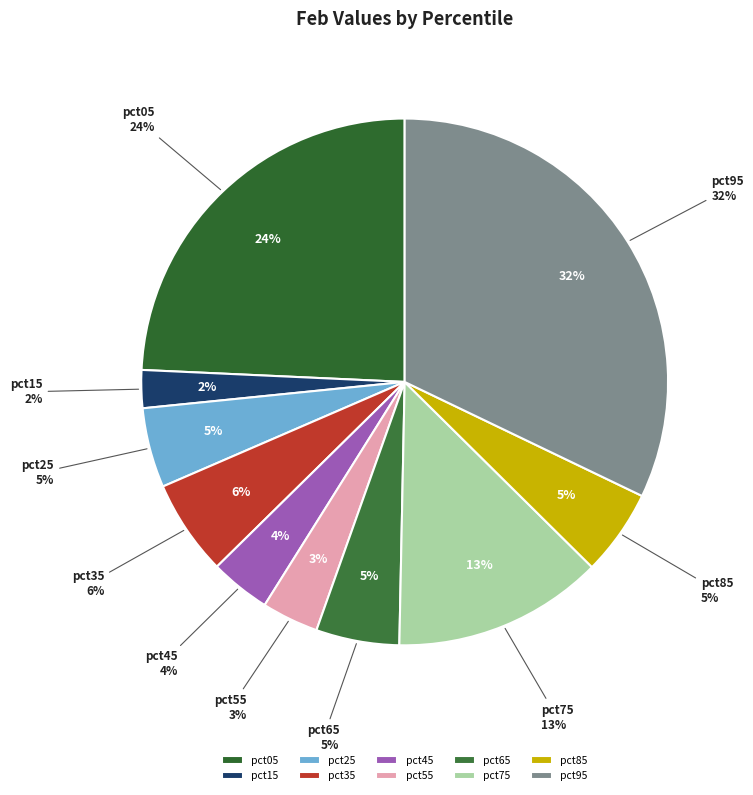

Is there a majority slice in this chart?

No